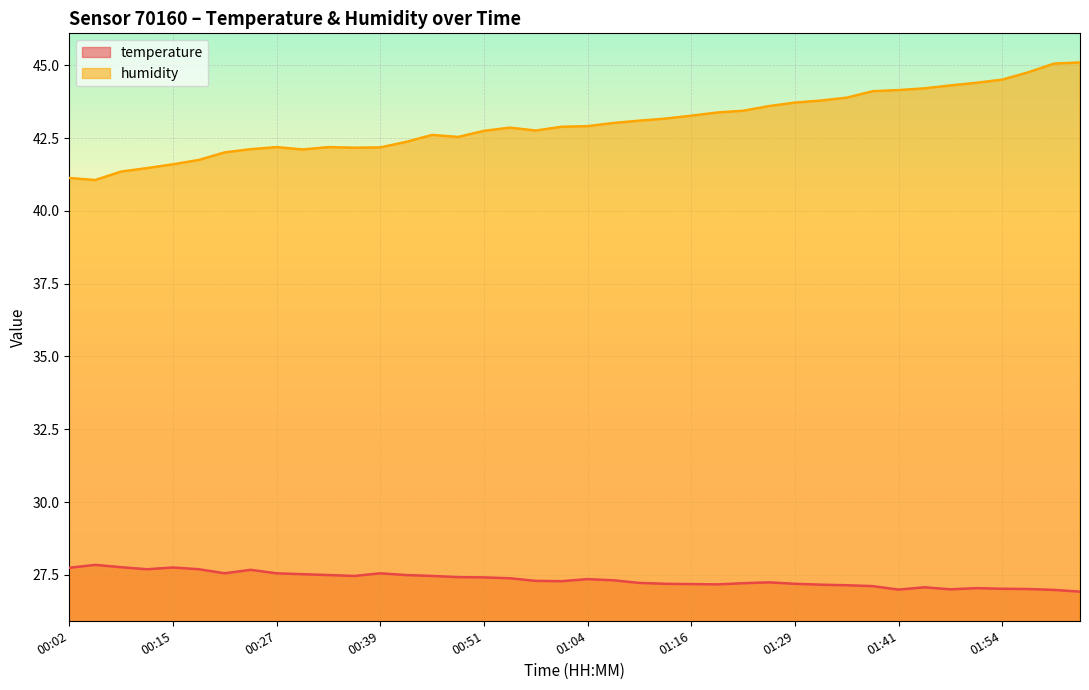

How many data points in temperature are less than 27?

3